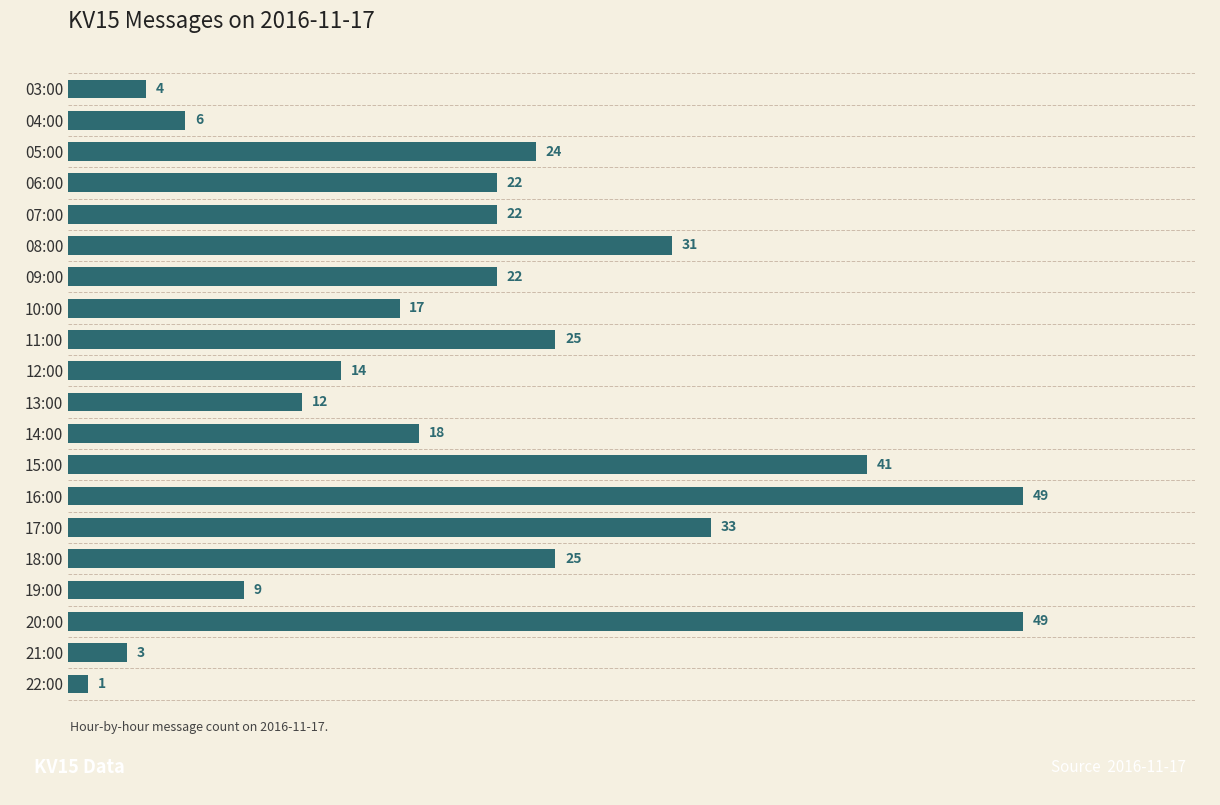

Which has a higher value, 20:00 or 22:00?

20:00